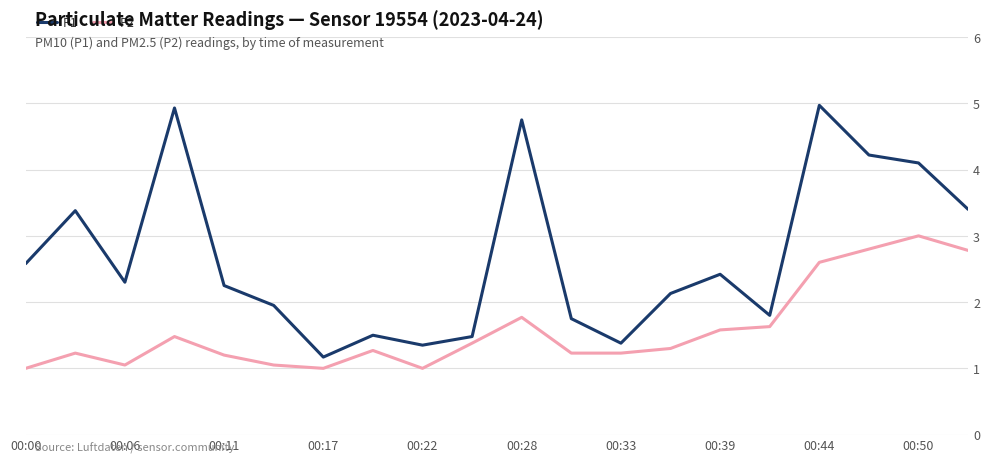

Which series has the widest spread of values?

P1